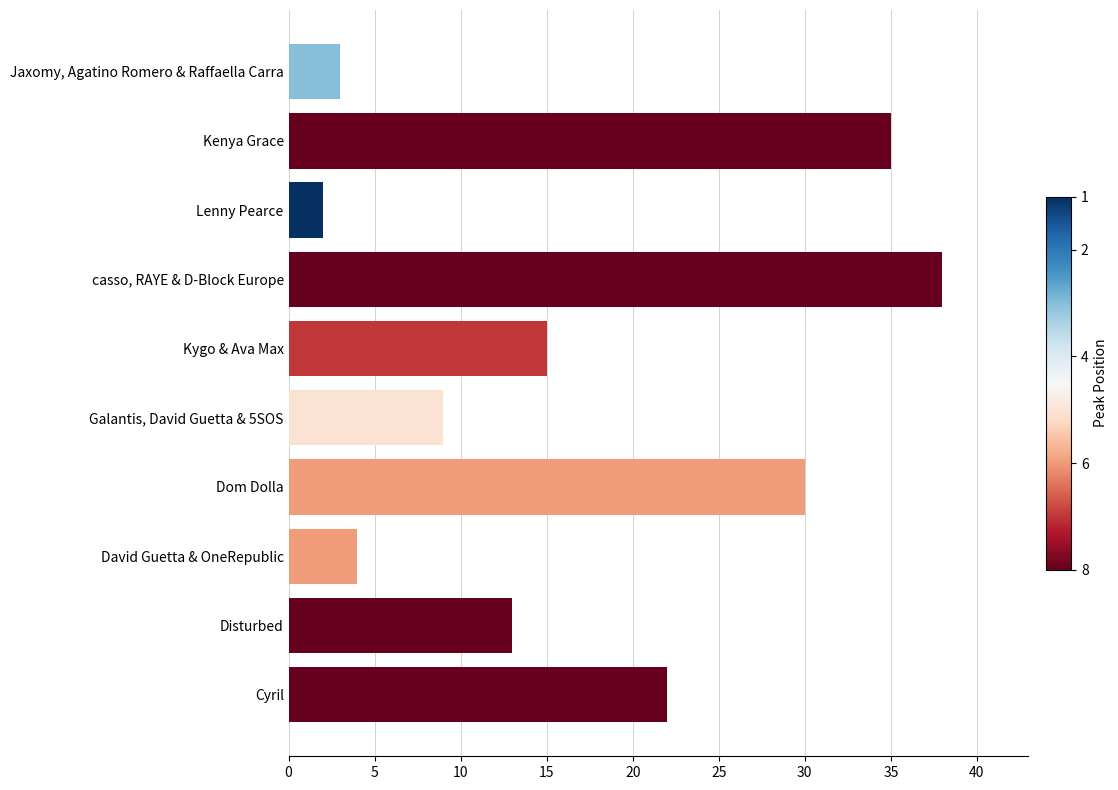

The chart shows a value of 21 at Kygo & Ava Max. True or false?

False